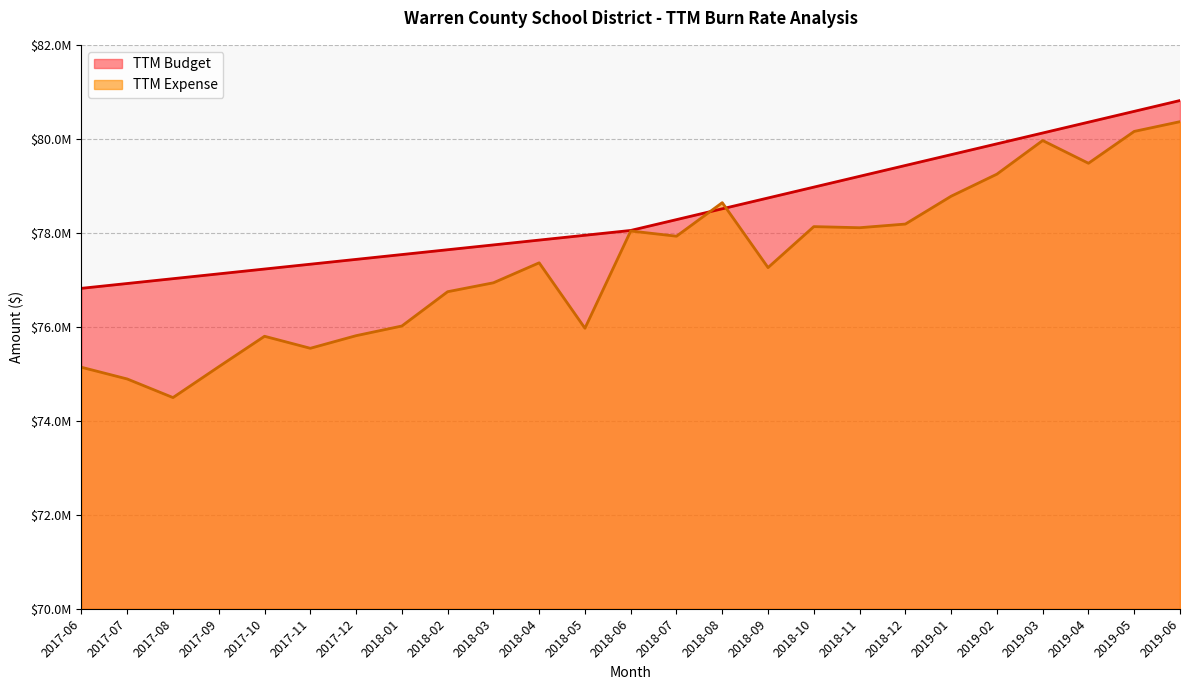

How many data points in TTM Budget are above 78050148?

12